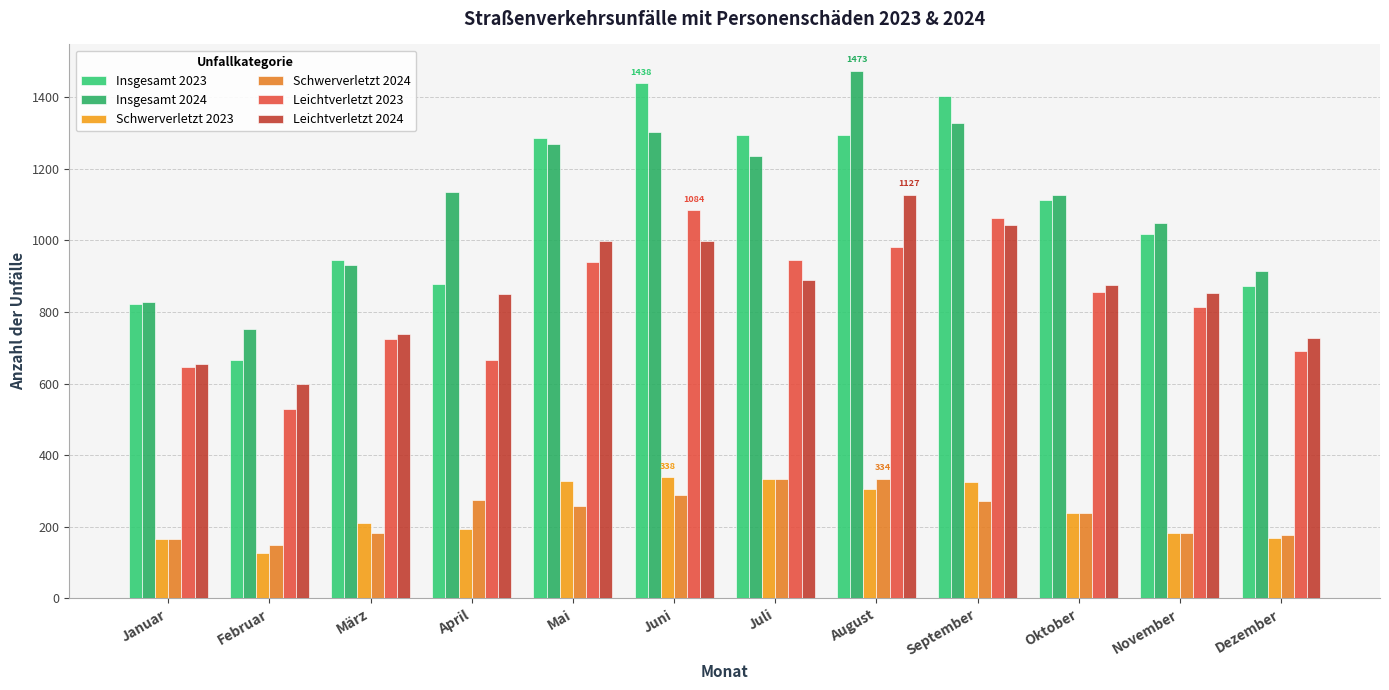

What is the difference between the second highest and second lowest values in the Insgesamt 2023 series?

581